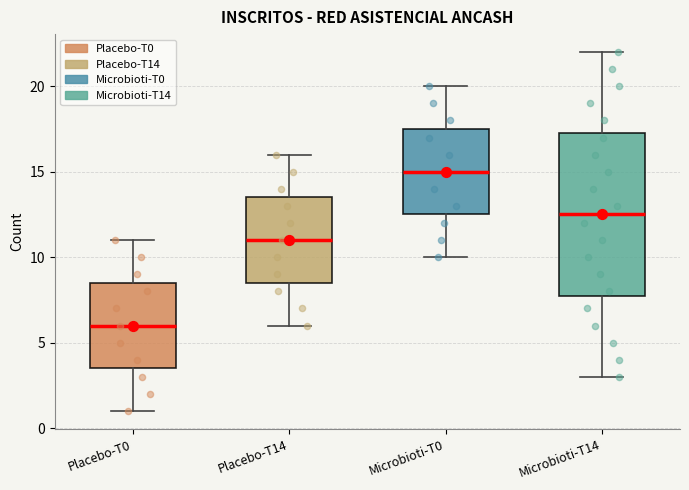

Reading left to right, transcribe this box plot: for each box, give where its median line is, the range the box spans, and where its two whiskers end, as read against the y-axis. The values are not printed on the chart, so give them approximately, as read against the axis.

Placebo-T0: median 6.0, box 3.5 to 8.5, whiskers 1.0 to 11.0
Placebo-T14: median 11.0, box 8.5 to 13.5, whiskers 6.0 to 16.0
Microbioti-T0: median 15.0, box 12.5 to 17.5, whiskers 10.0 to 20.0
Microbioti-T14: median 12.5, box 8.0 to 17.5, whiskers 3.0 to 22.0